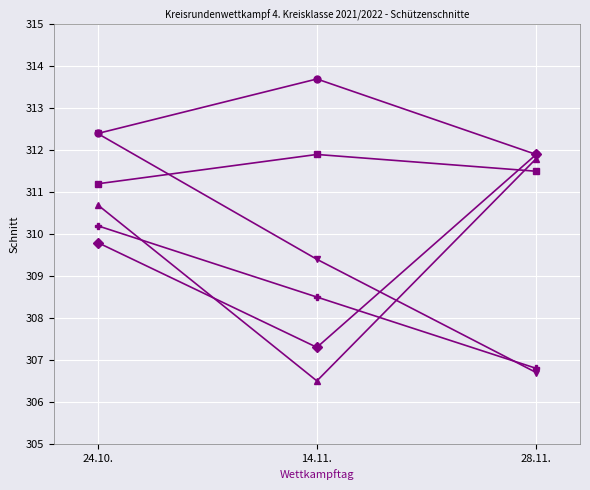

At which category does the chart reach its peak across all series?

14.11.